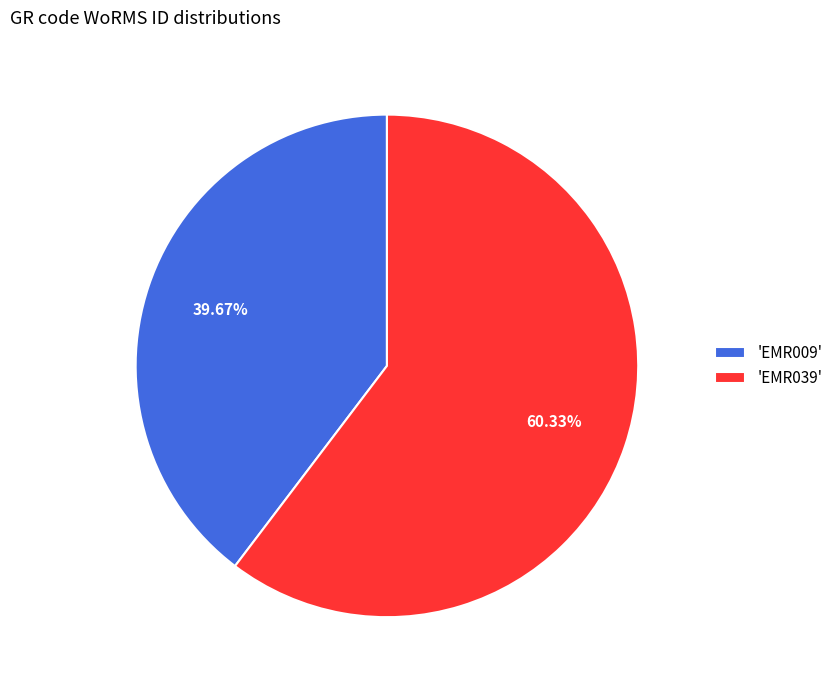

How many segments does this pie chart have?

2